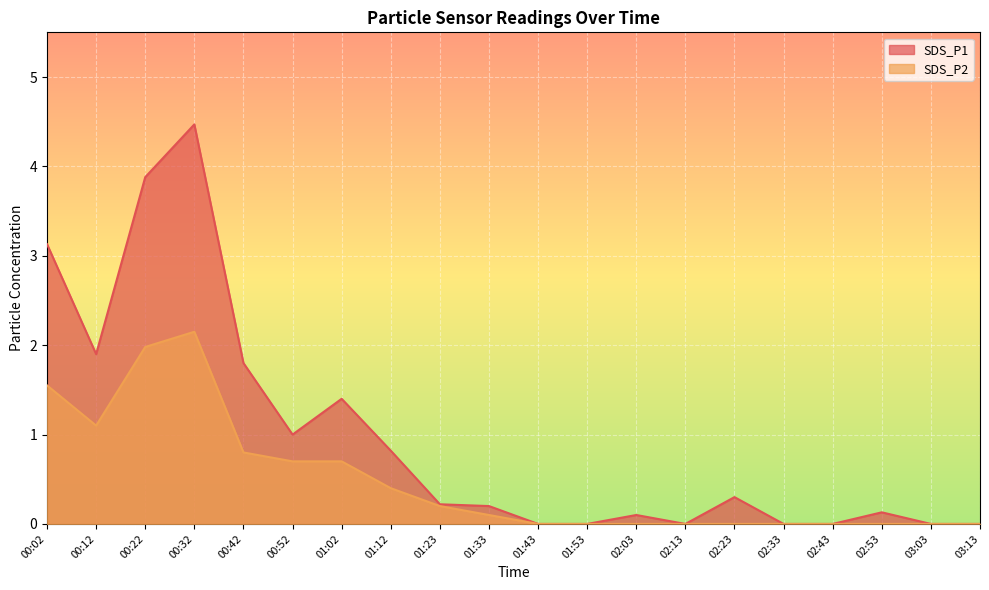

Reading left to right, transcribe all the data shown in this chart.

SDS_P1: 00:02=3.1	00:12=1.9	00:22=3.9	00:32=4.5	00:42=1.8	00:52=1.0	01:02=1.4	01:12=0.8	01:23=0.2	01:33=0.2	01:43=0.0	01:53=0.0	02:03=0.1	02:13=0.0	02:23=0.3	02:33=0.0	02:43=0.0	02:53=0.1	03:03=0.0	03:13=0.0
SDS_P2: 00:02=1.6	00:12=1.1	00:22=2.0	00:32=2.1	00:42=0.8	00:52=0.7	01:02=0.7	01:12=0.4	01:23=0.2	01:33=0.1	01:43=0.0	01:53=0.0	02:03=0.0	02:13=0.0	02:23=0.0	02:33=0.0	02:43=0.0	02:53=0.0	03:03=0.0	03:13=0.0